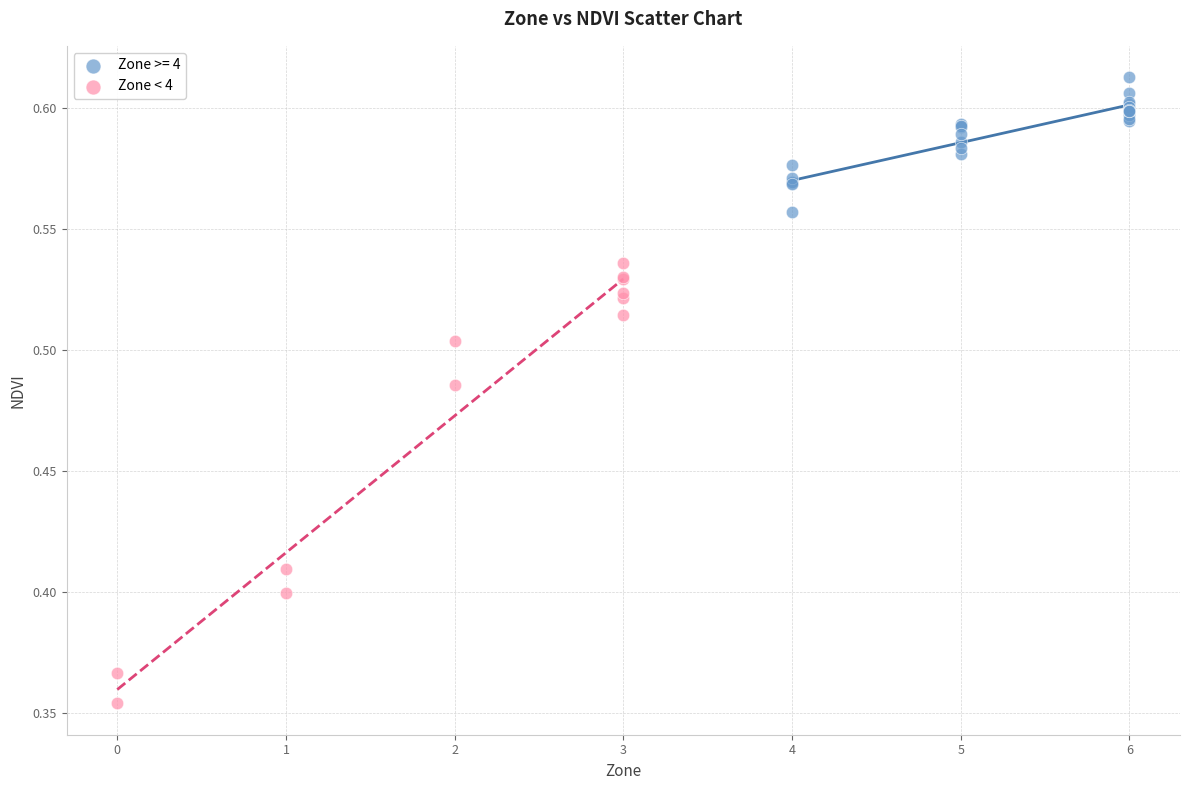

Which series has the largest Y range (max minus min)?

Zone < 4